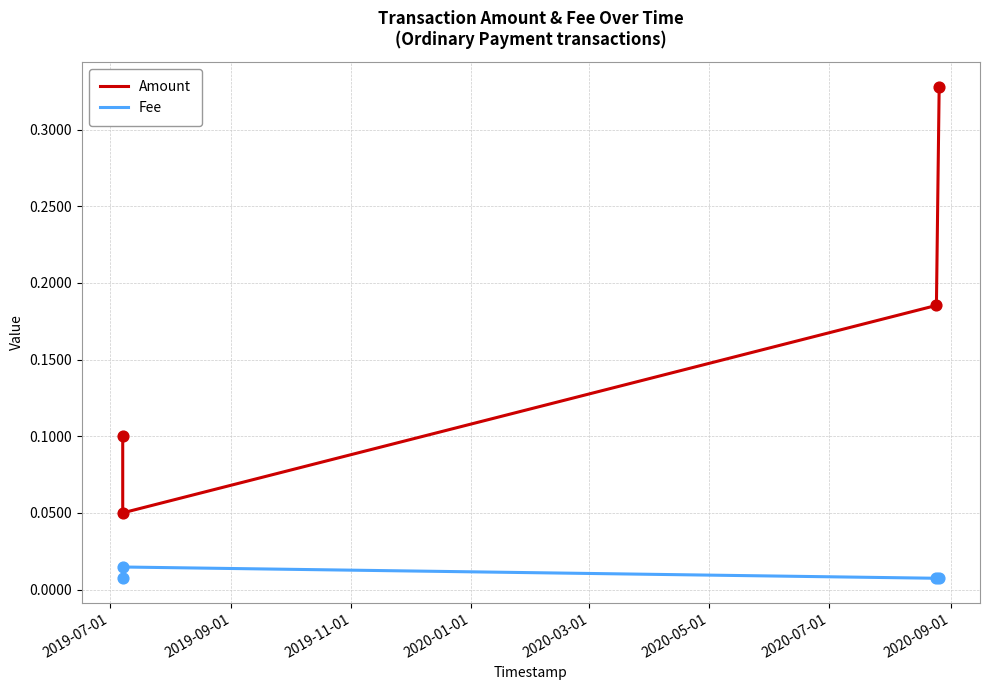

What is the total value across all series at 2019-09-01?

0.1